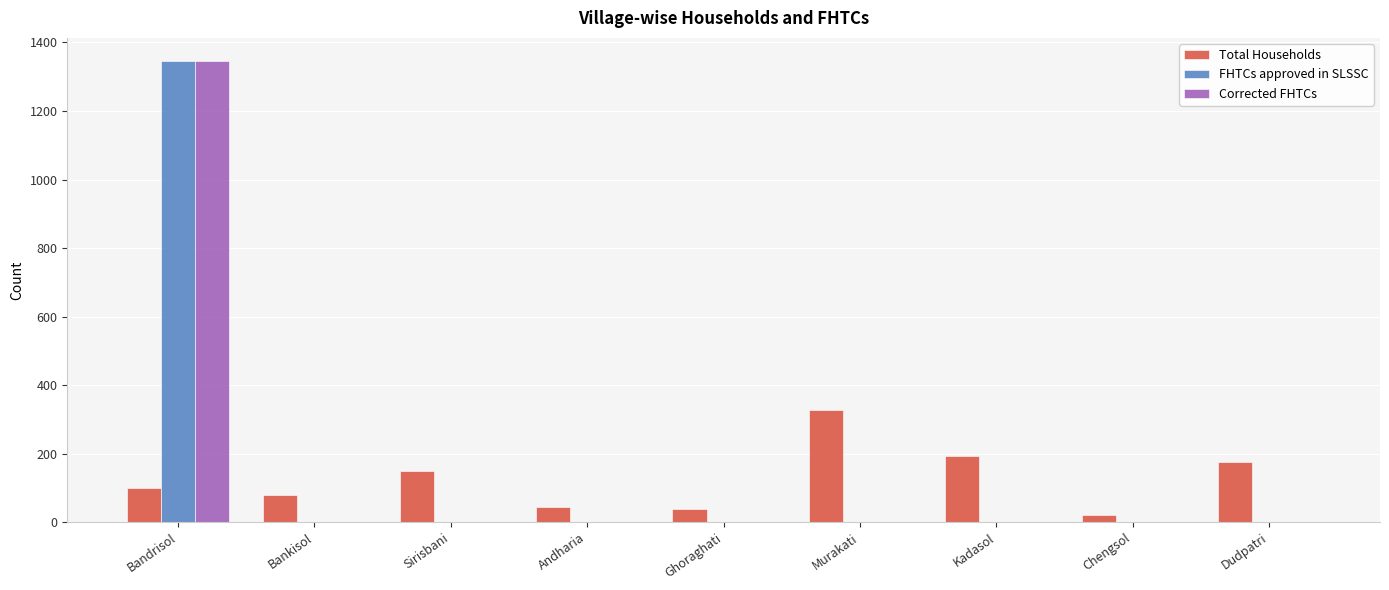

What is the approximate value of Total Households at Andharia?

44